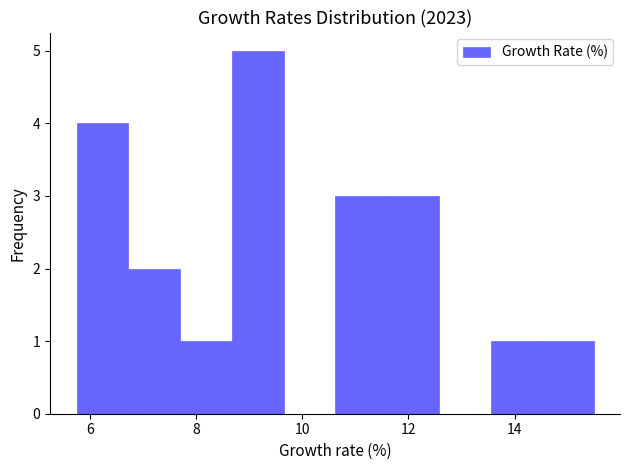

Reading left to right, transcribe this chart: for each bar, give the range it covers on the x-axis and its height. Neither the bar edges nor the heights are printed on the chart, so give them approximately, as read against the axes.

5.8 to 6.8: 4
6.8 to 7.8: 2
7.8 to 8.6: 1
8.6 to 9.6: 5
9.6 to 10.6: 0
10.6 to 11.6: 3
11.6 to 12.6: 3
12.6 to 13.6: 0
13.6 to 14.6: 1
14.6 to 15.4: 1